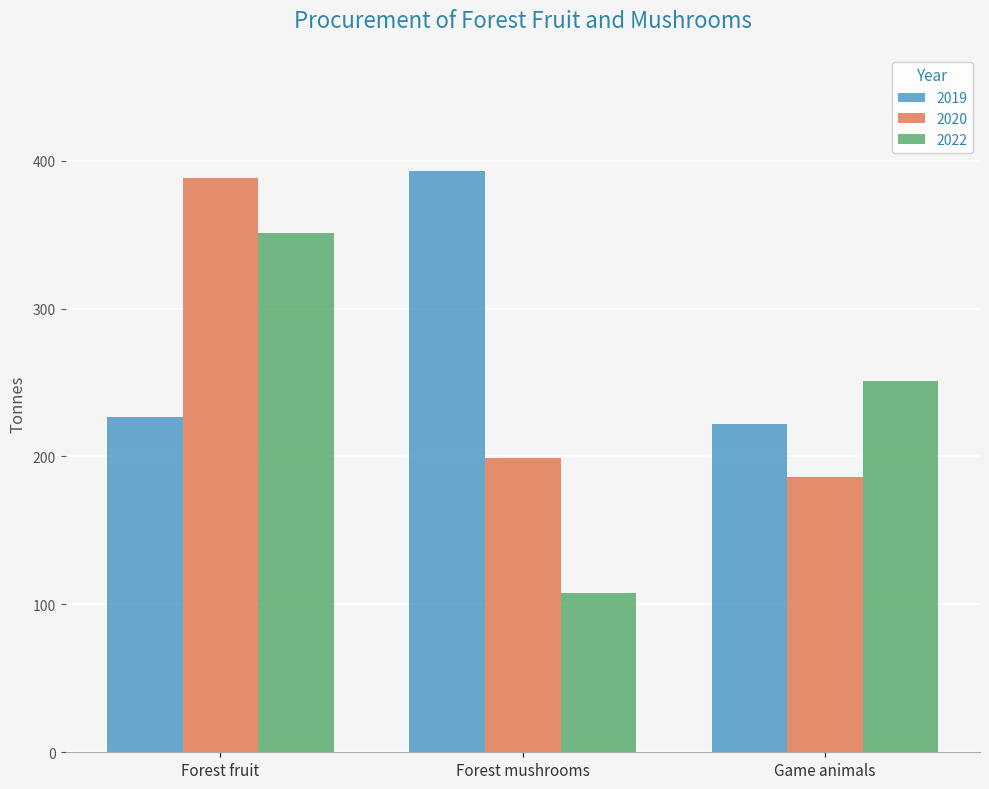

The value of 2020 at Game animals is 186. True or false?

True